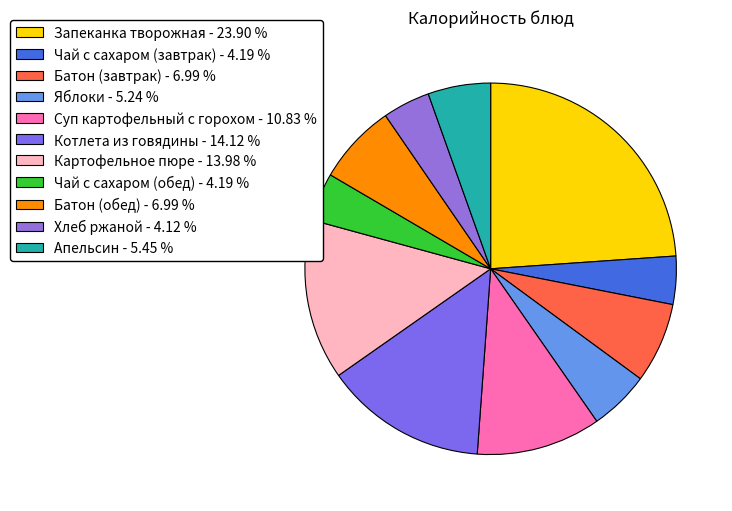

To the nearest percent, what is the difference between the Яблоки and Чай с сахаром (обед) slice percentages?

1%